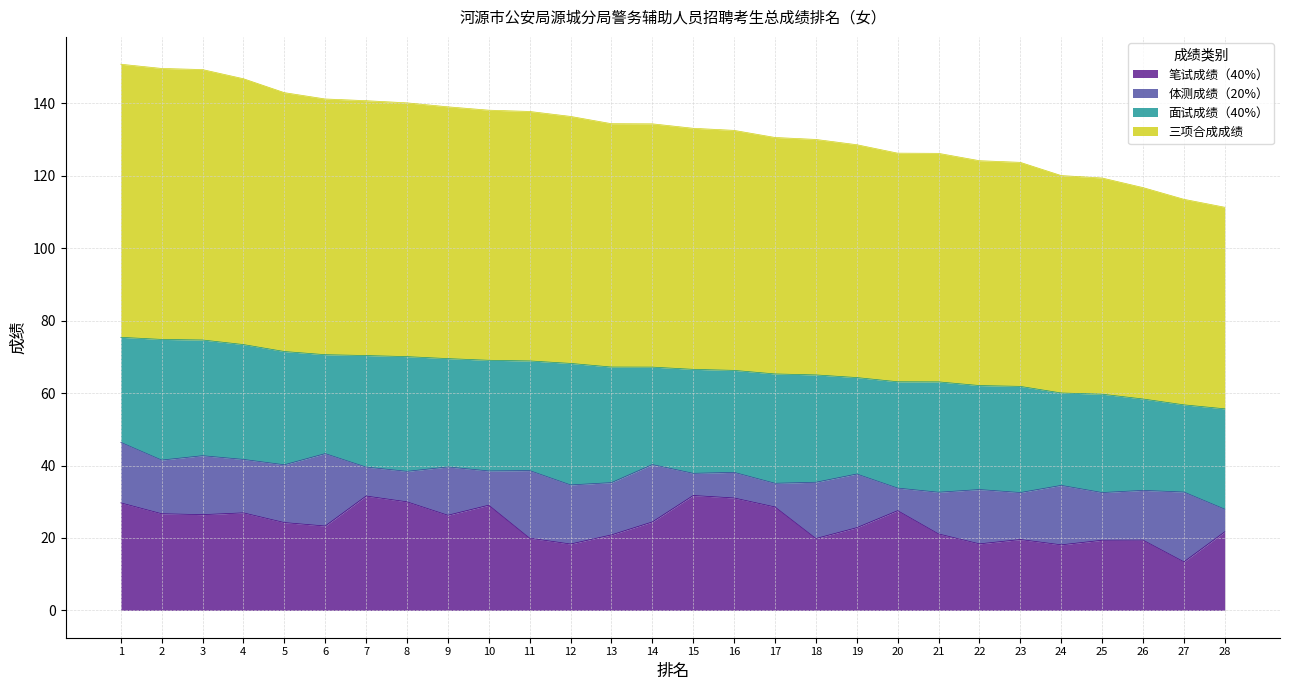

True or false: 三项合成成绩 and 笔试成绩（40%） cross at least once.

False